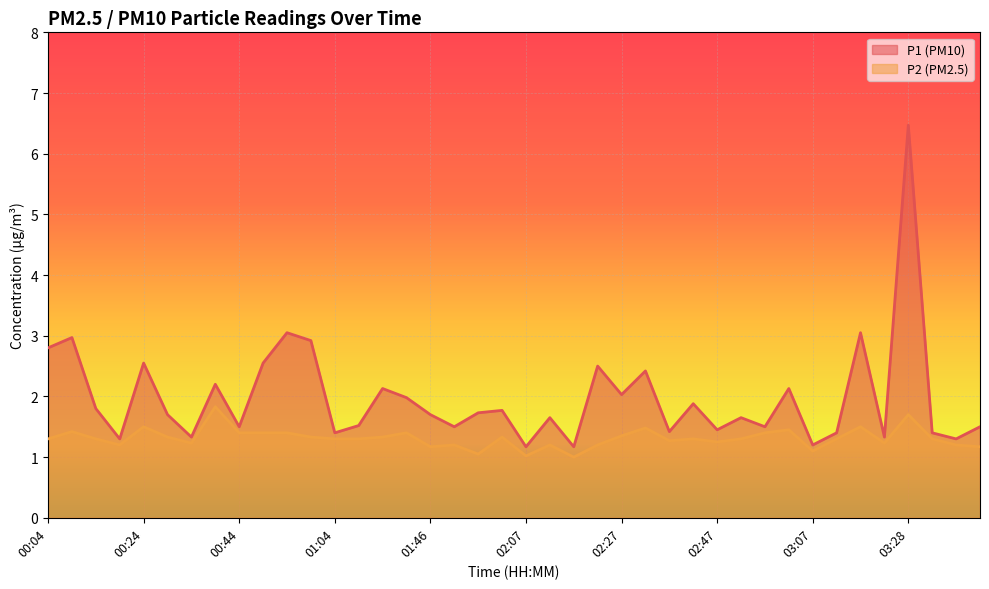

What is the difference between the maximum and minimum values in the P2 series?

0.8